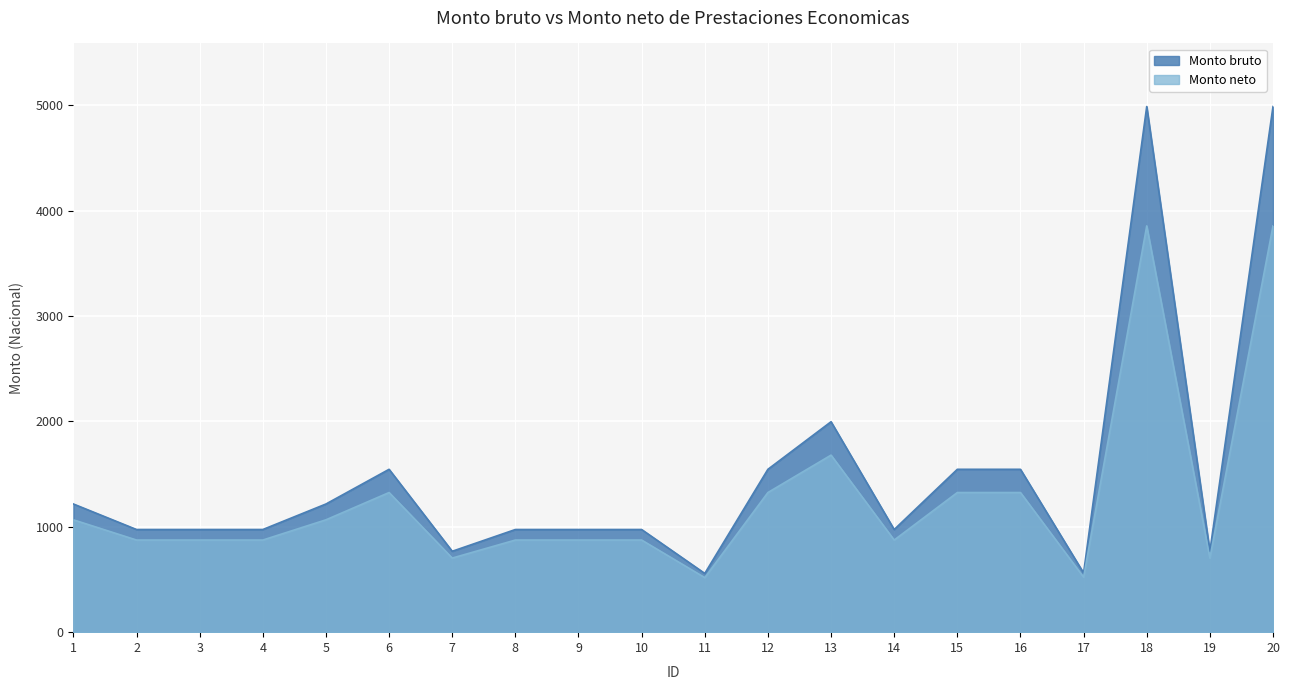

Where is Monto bruto nearest to the value 2773?

13